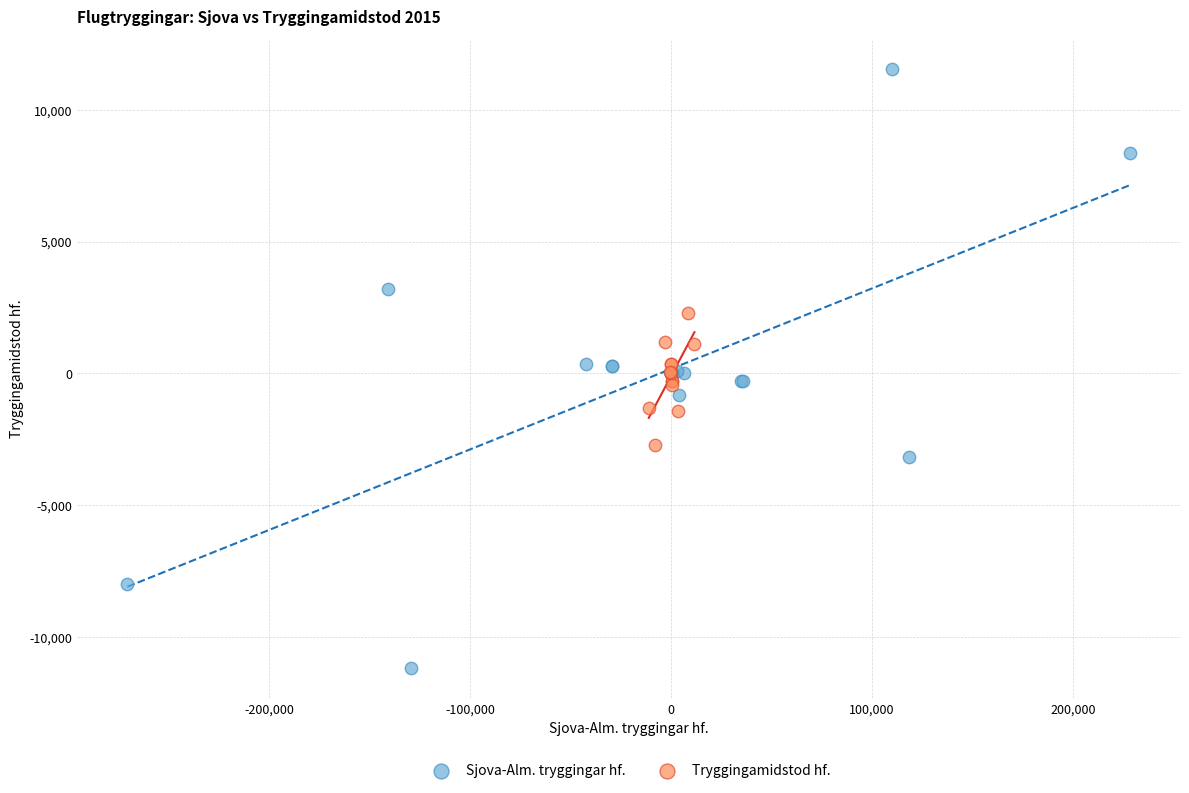

Which series has the largest Y range (max minus min)?

Sjova-Alm. tryggingar hf.